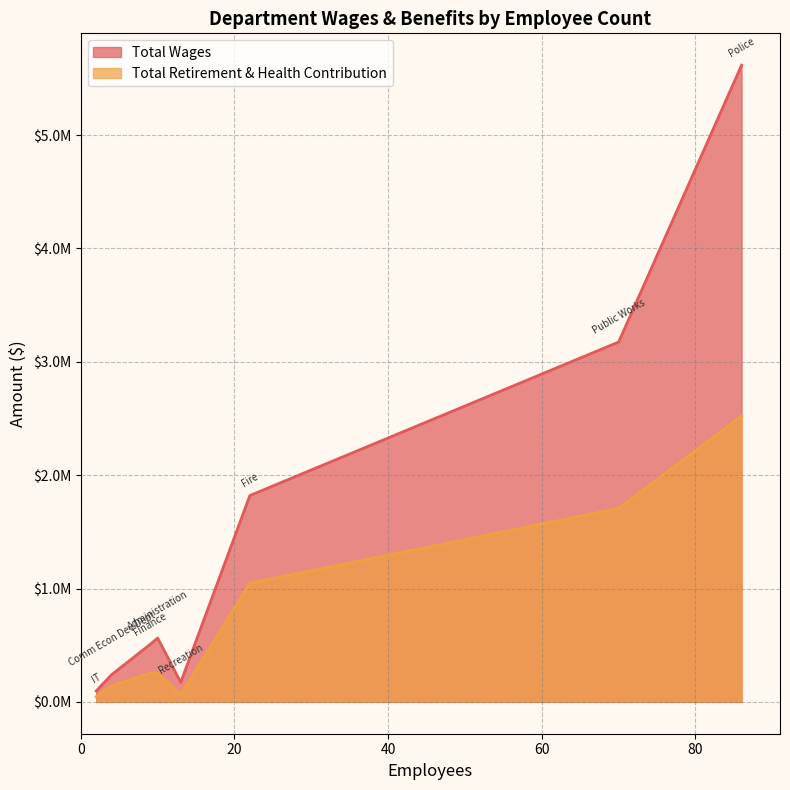

The Total Wages series shows 3174706 at Public Works. True or false?

True